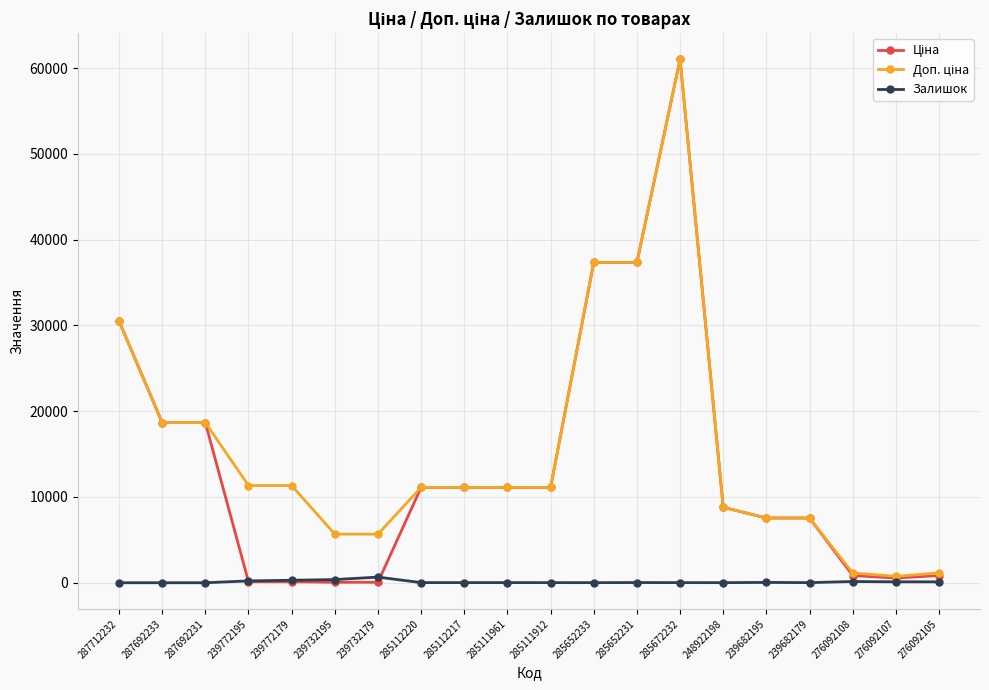

What is the maximum value shown in the chart?

61024.7